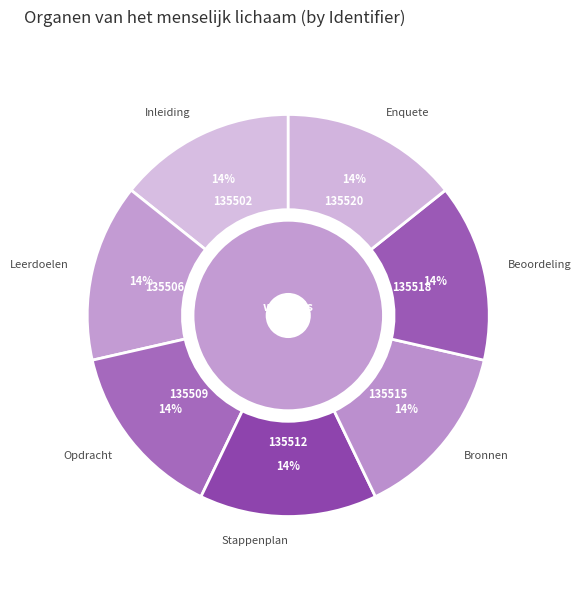

What is the smallest slice in the pie chart?

Inleiding